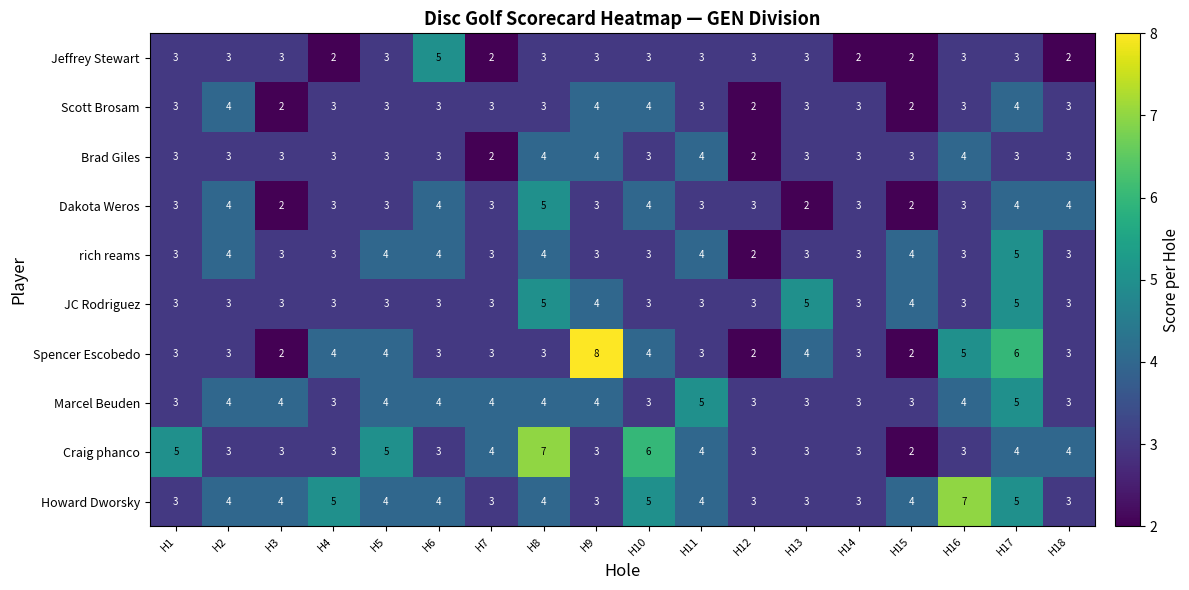

At which label is Spencer Escobedo closest to 5?

H16